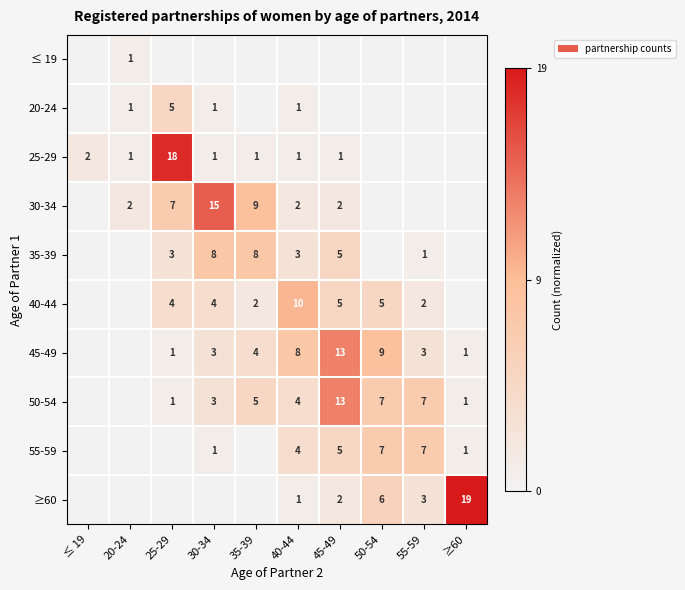

The 25-29 series shows 1 at 45-49. True or false?

True